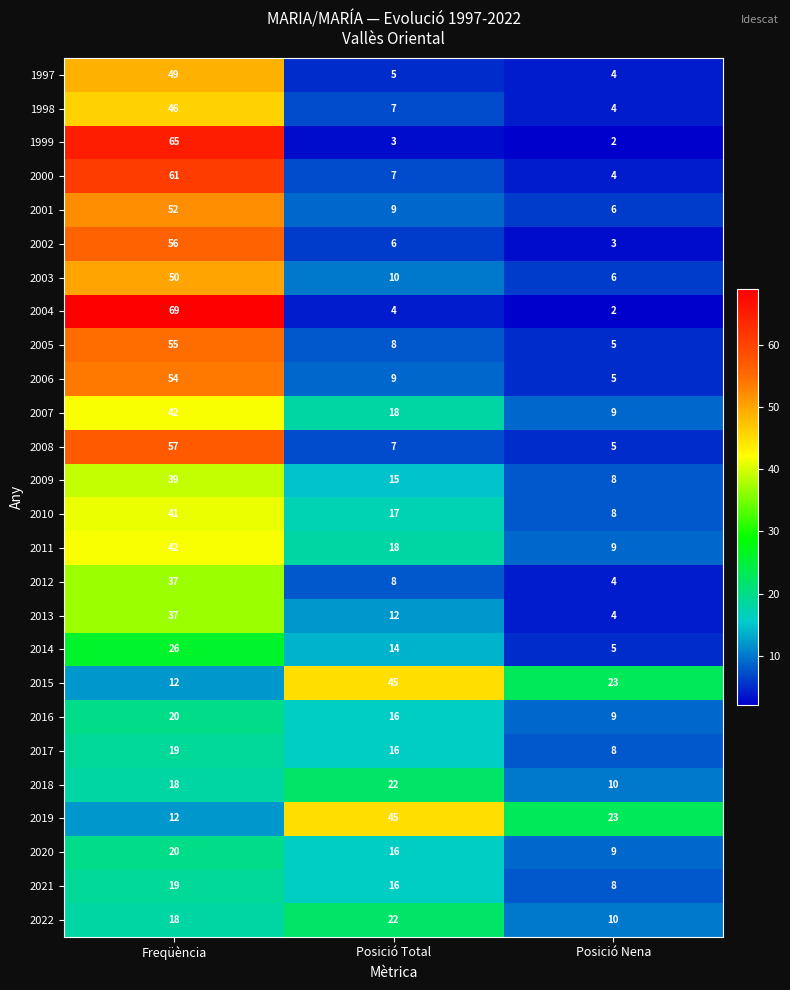

At how many categories does at least one series exceed 50?

1